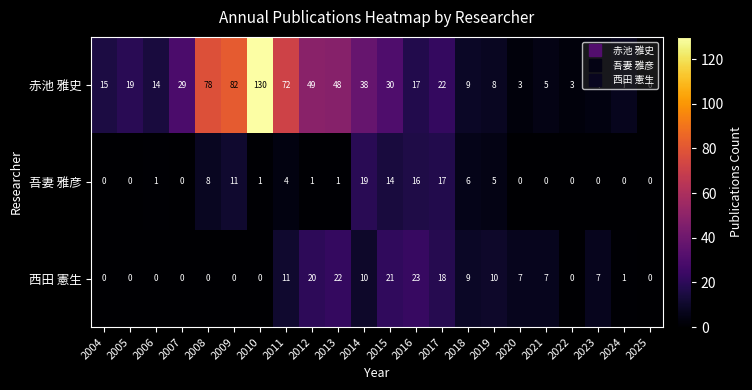

The value of 西田 憲生 at 2008 is -7. True or false?

False